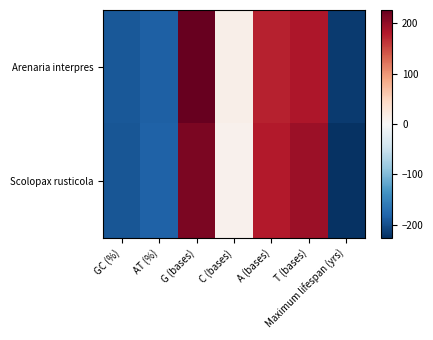

Rank the series by their maximum value, from highest to lowest.

Arenaria interpres, Scolopax rusticola